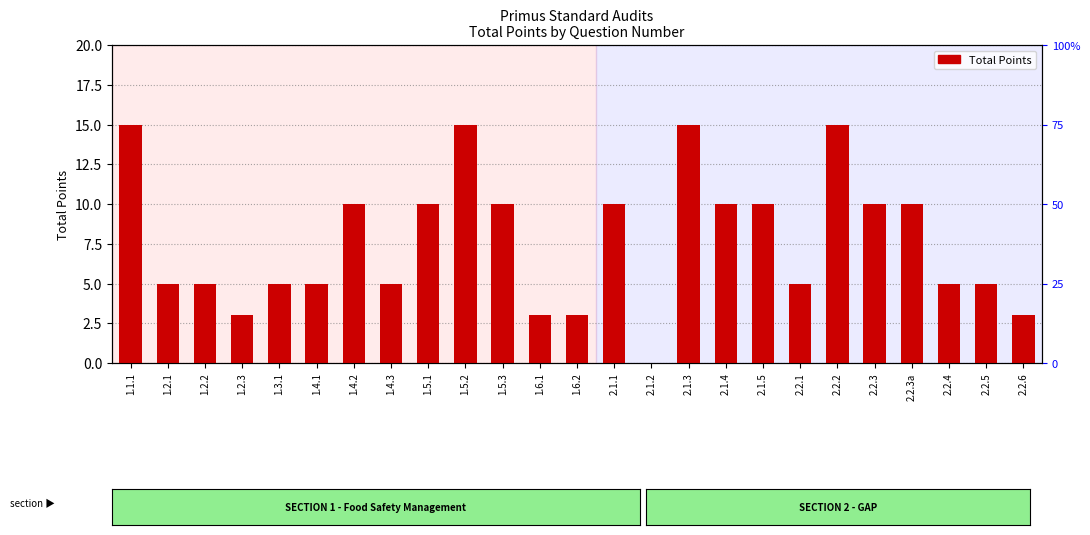

At which label does the data first exceed 5?

1.1.1